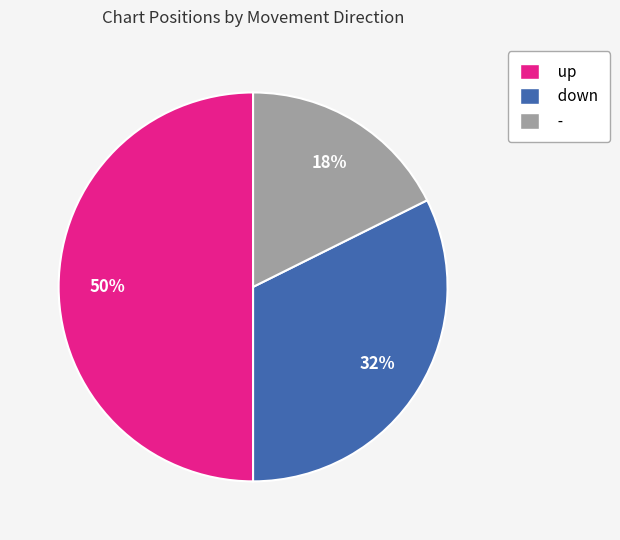

Count the number of slices in the pie.

3